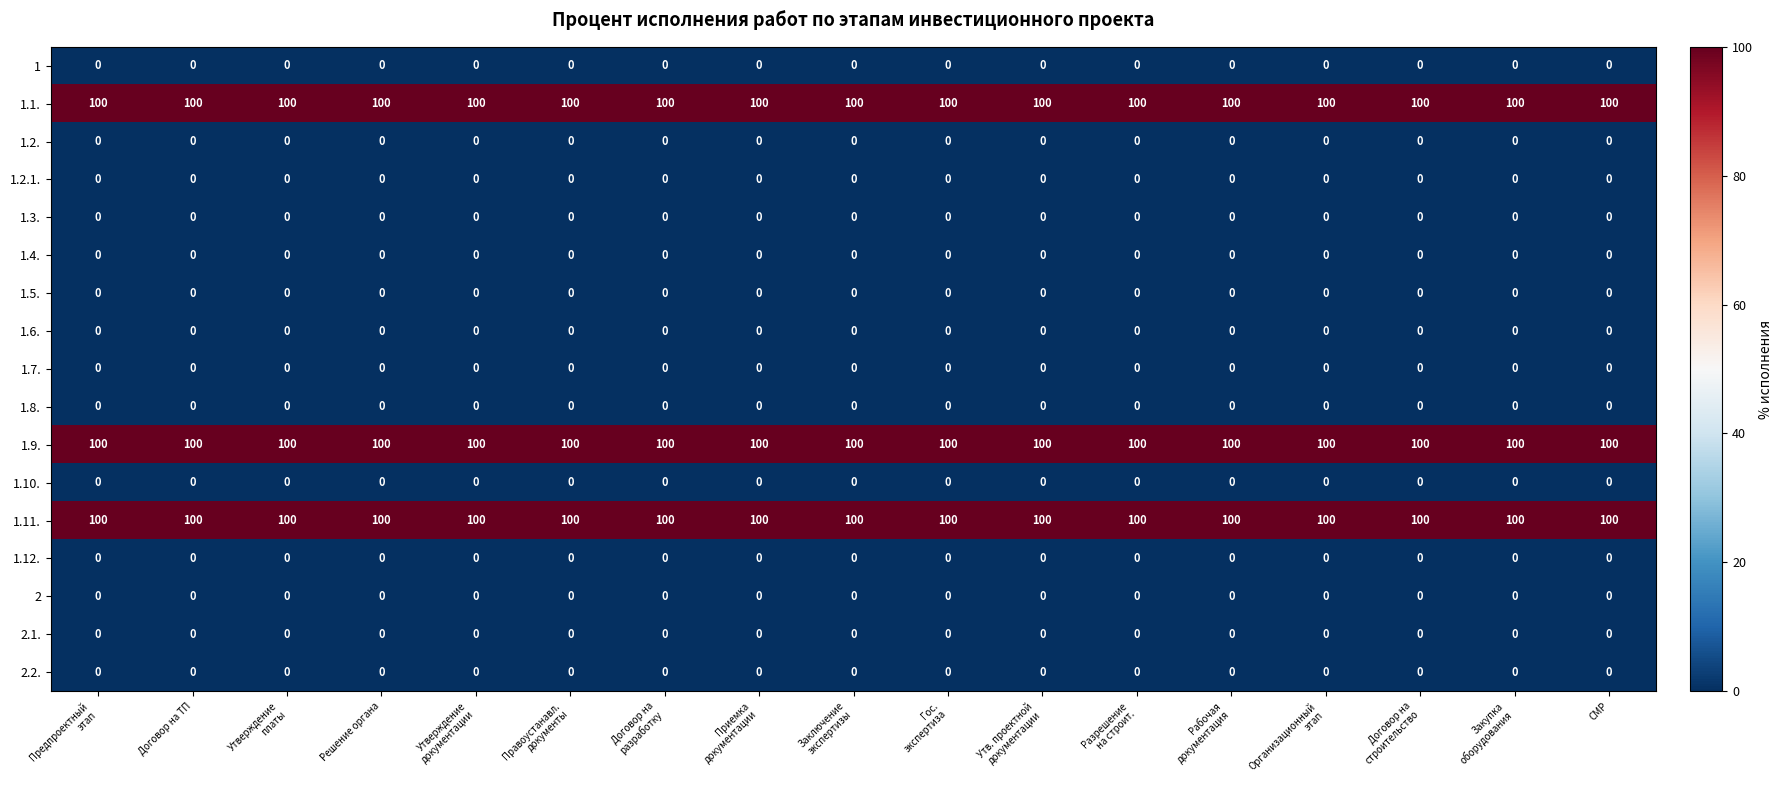

At how many categories does at least one series exceed 94?

17